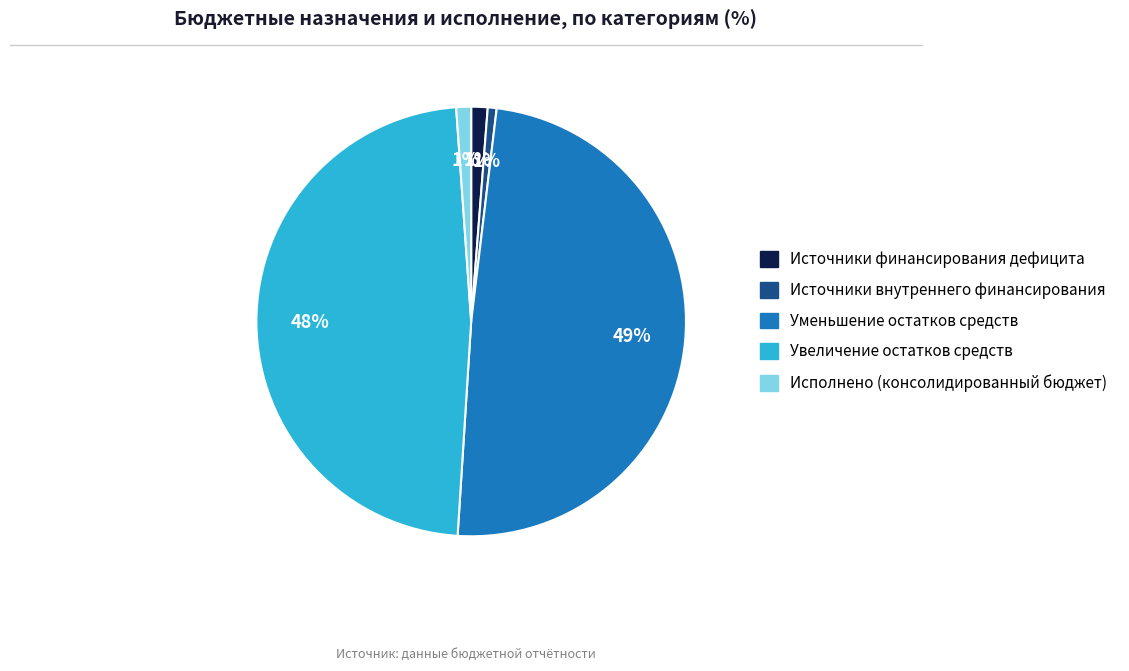

Do Источники финансирования дефицита and Исполнено (консолидированный бюджет) together represent more than half of the pie?

No